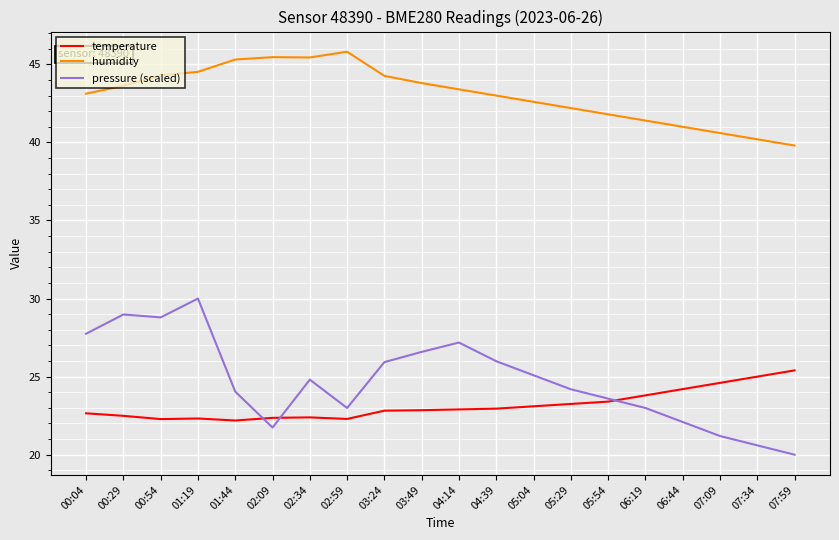

Rank the series by their maximum value, from lowest to highest.

temperature, pressure (scaled), humidity